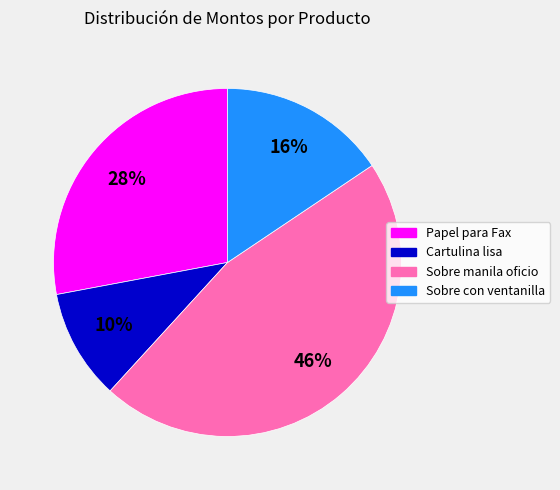

How many segments does this pie chart have?

4